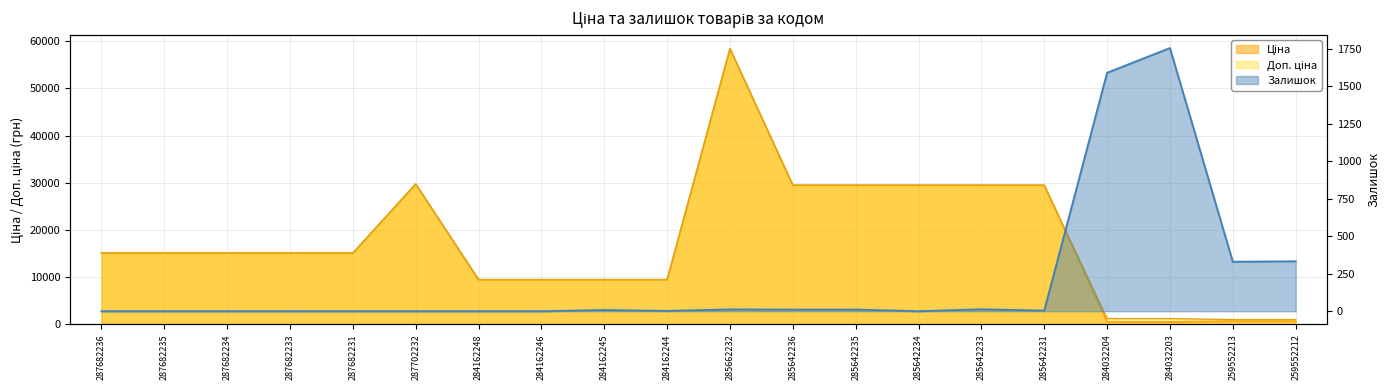

At how many categories does at least one series exceed 5538?

16